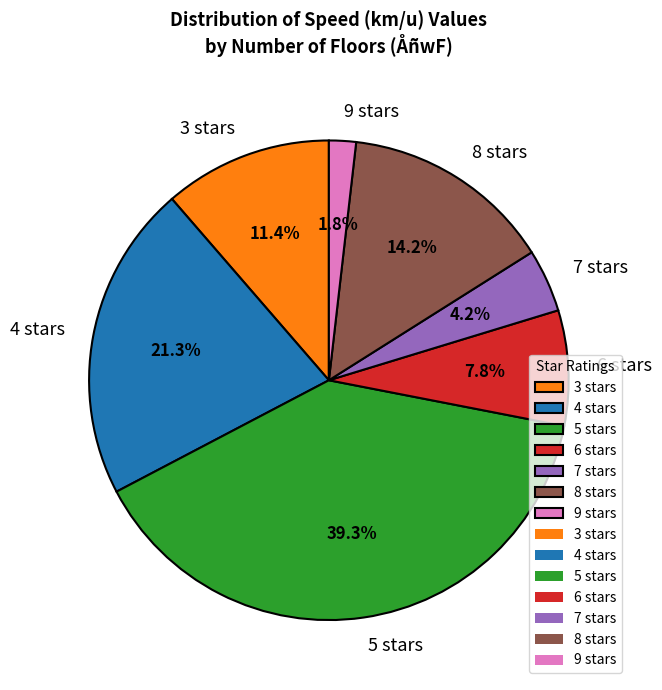

What percentage is NOT represented by 3 stars?

88.6%